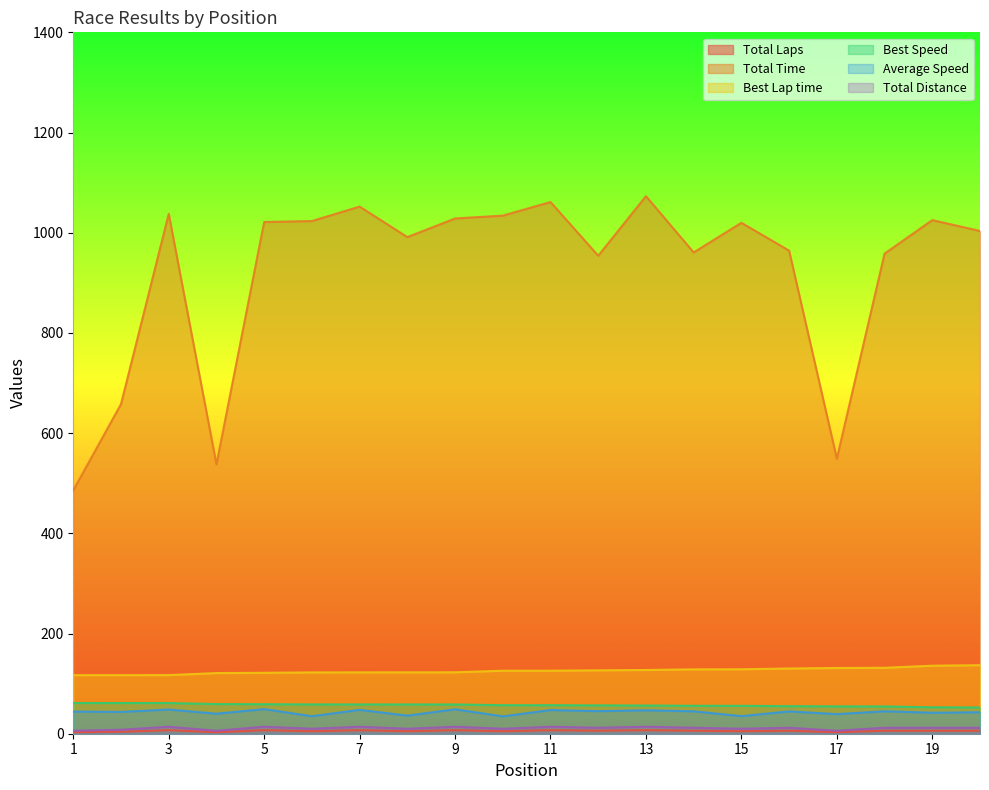

How many interior local valleys does the Average Speed series have?

9